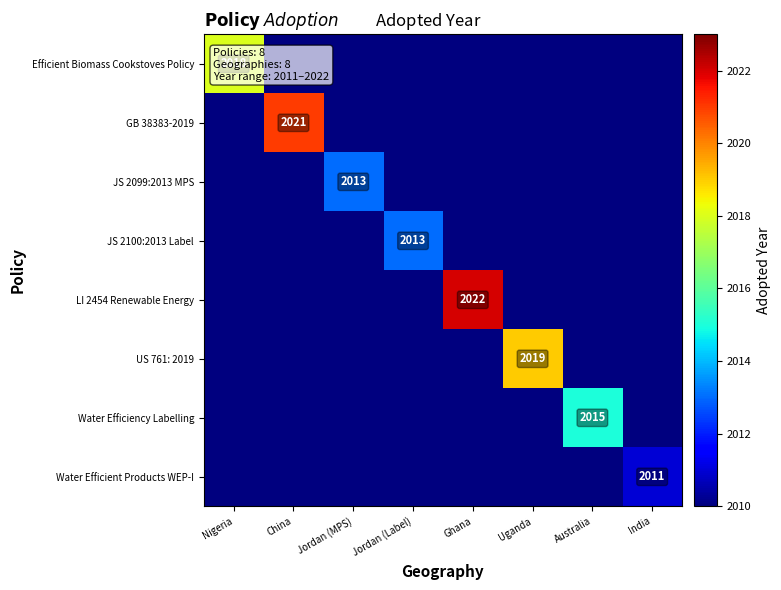

True or false: JS 2100:2013 Label has a value of 2013 at Jordan (Label).

True